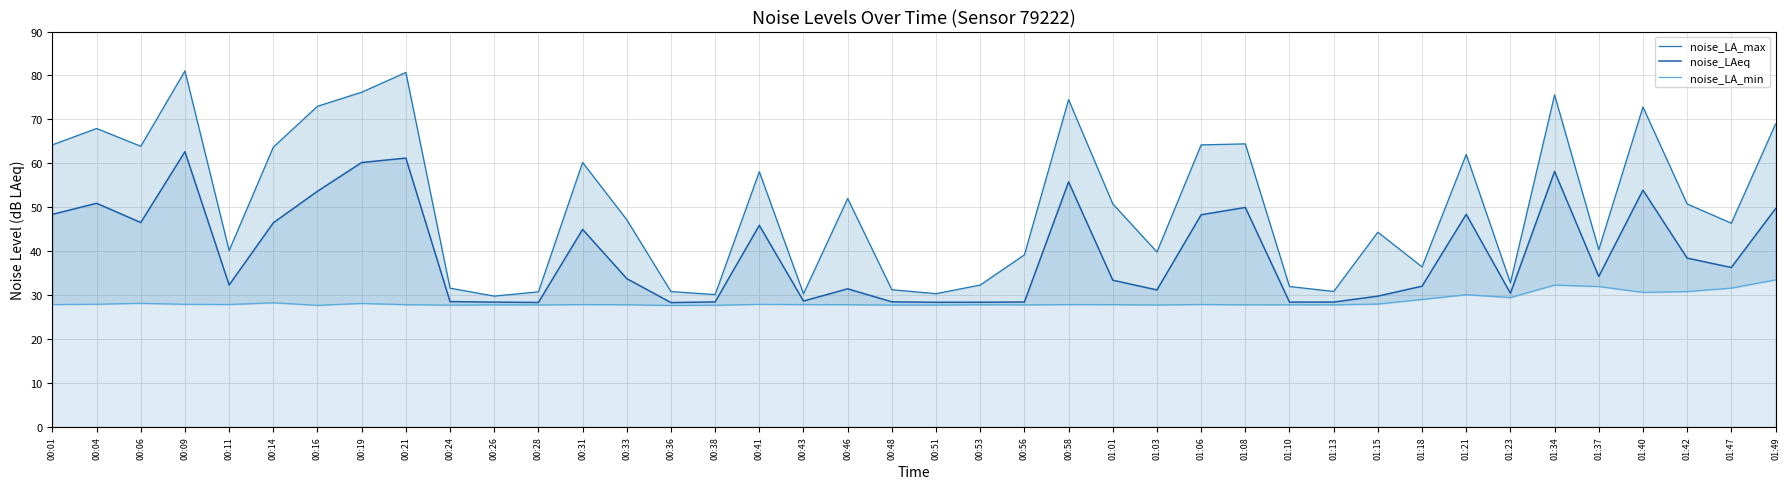

Which series has the widest spread of values?

noise_LA_max